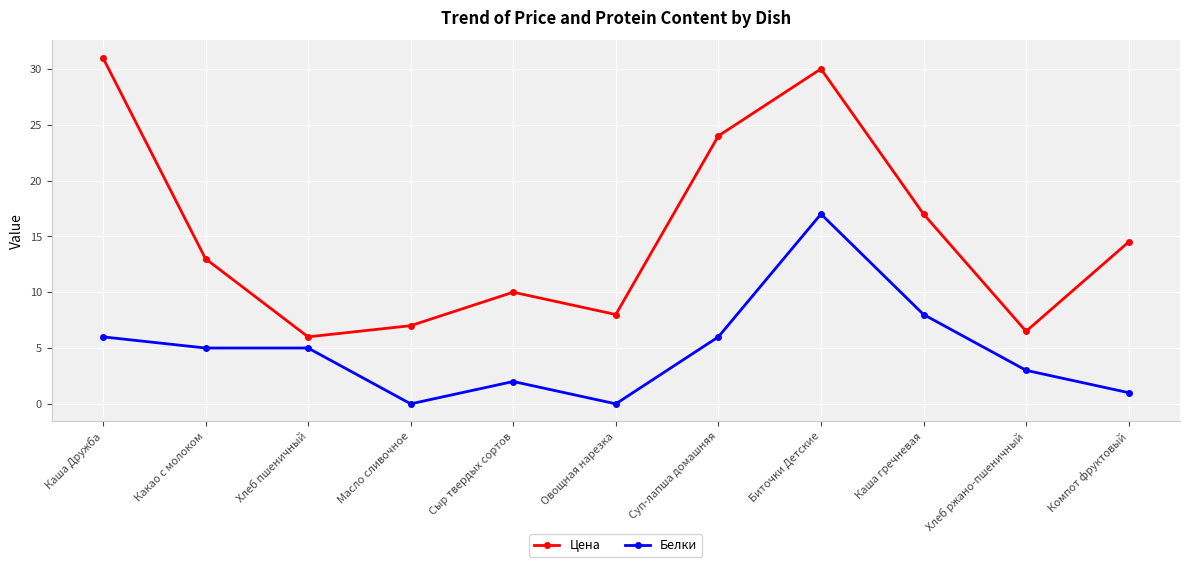

Reading left to right, extract all data points from this chart.

Цена: 31.0	13.0	6.0	7.0	10.0	8.0	24.0	30.0	17.0	6.5	14.5
Белки: 6.0	5.0	5.0	0.0	2.0	0.0	6.0	17.0	8.0	3.0	1.0